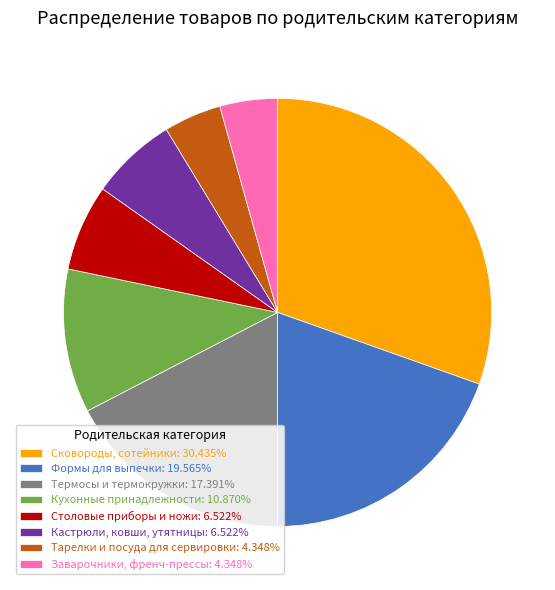

Is Заварочники, френч-прессы: 4.348% the majority of the pie?

No